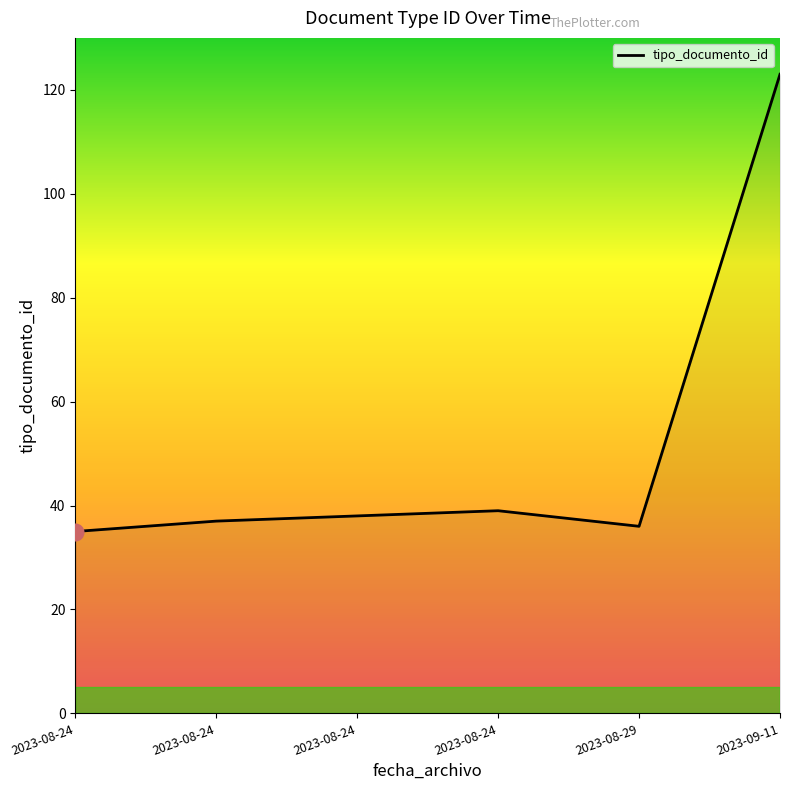

At which category does the data reach its first local peak?

2023-08-24